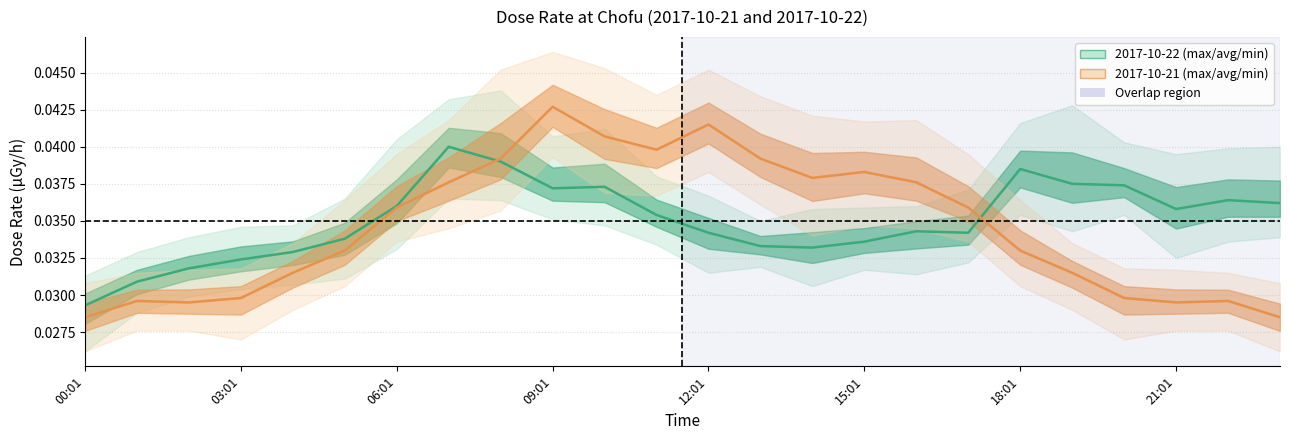

After their last crossing, which series has the higher values: min or prev_min?

min